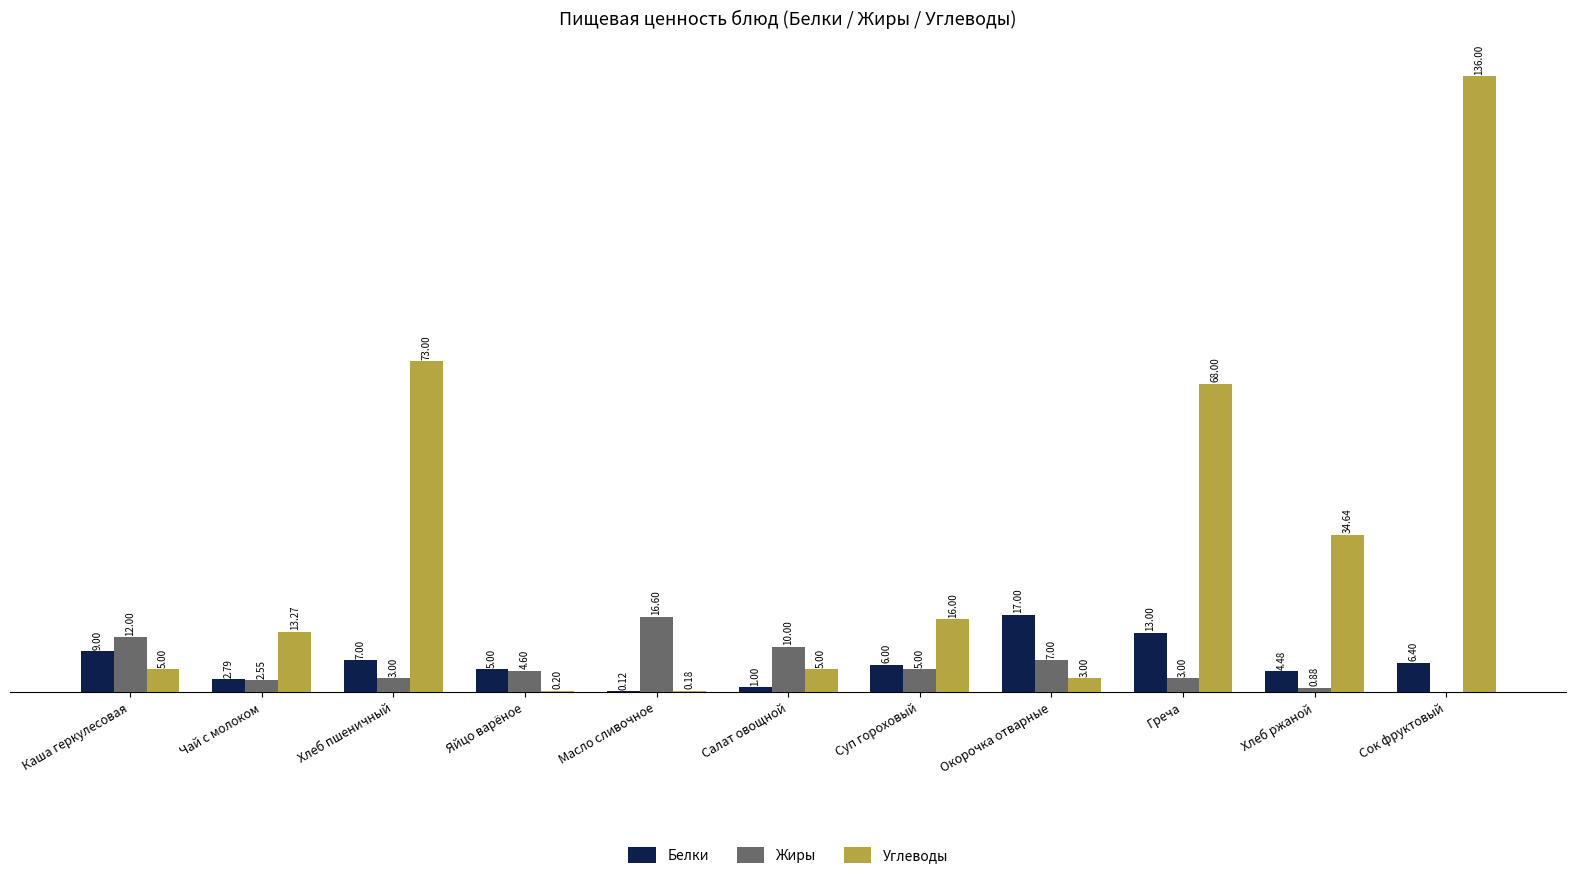

Which label corresponds to the largest value in the chart?

Сок фруктовый